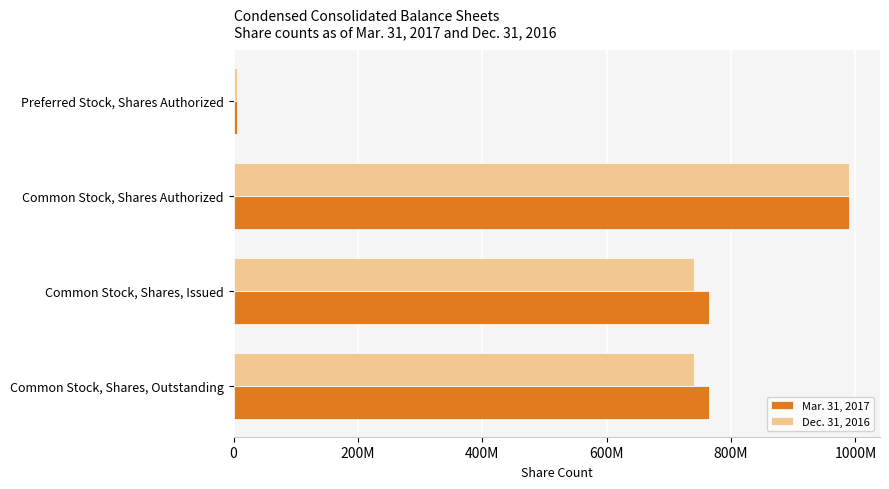

Reading left to right, list all the values displayed in this chart.

Mar. 31, 2017: 765251000	765251000	990000000	5000000
Dec. 31, 2016: 740251000	740251000	990000000	5000000